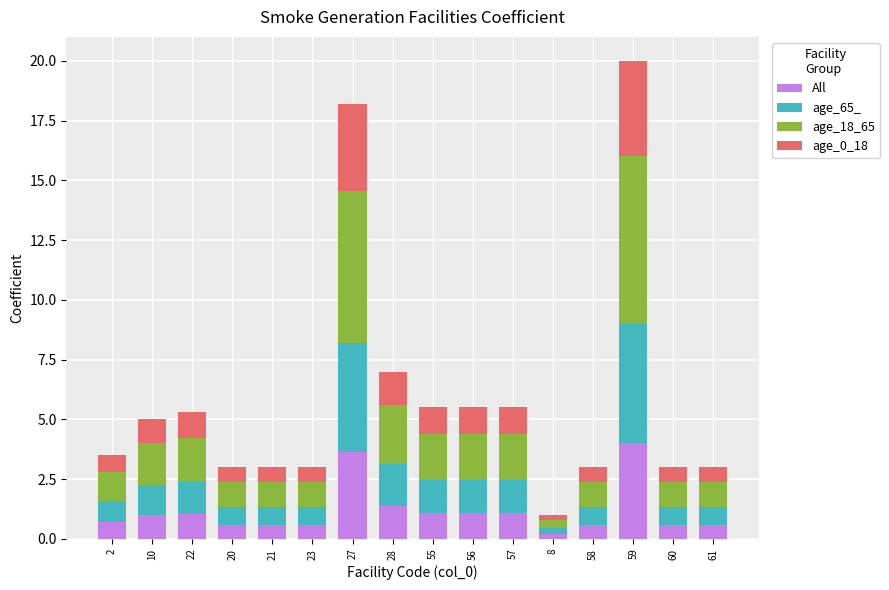

What value does the All series have at 27?

3.6